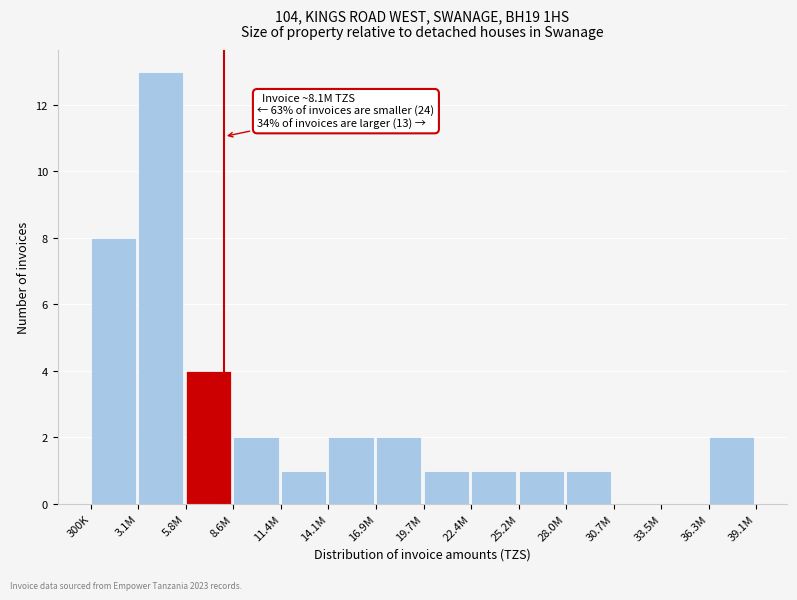

Reading left to right, extract all data points from this chart.

300K=8	3.1M=13	5.8M=4	8.6M=2	11.4M=1	14.1M=2	16.9M=2	19.7M=1	22.4M=1	25.2M=1	28.0M=1	30.7M=0	33.5M=0	36.3M=2